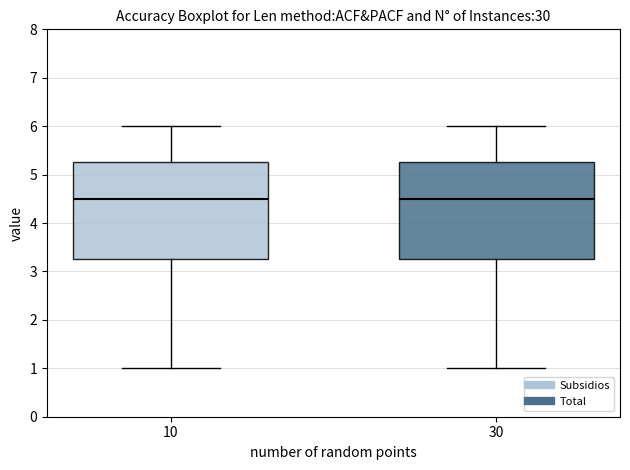

Where is the upper edge of the box at x = 10 on the y-axis? The values are not printed on the chart, so give them approximately, as read against the axis.

5.3